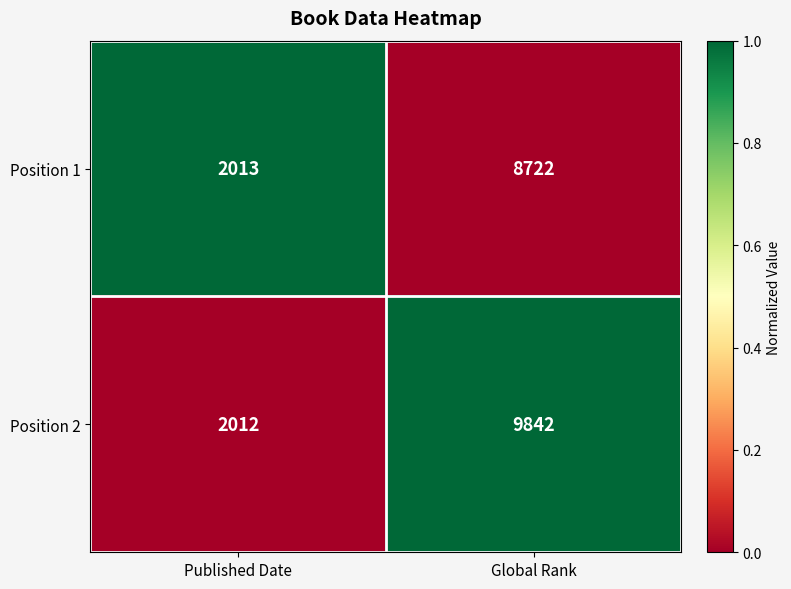

What is the total value across all series at Global Rank?

18564